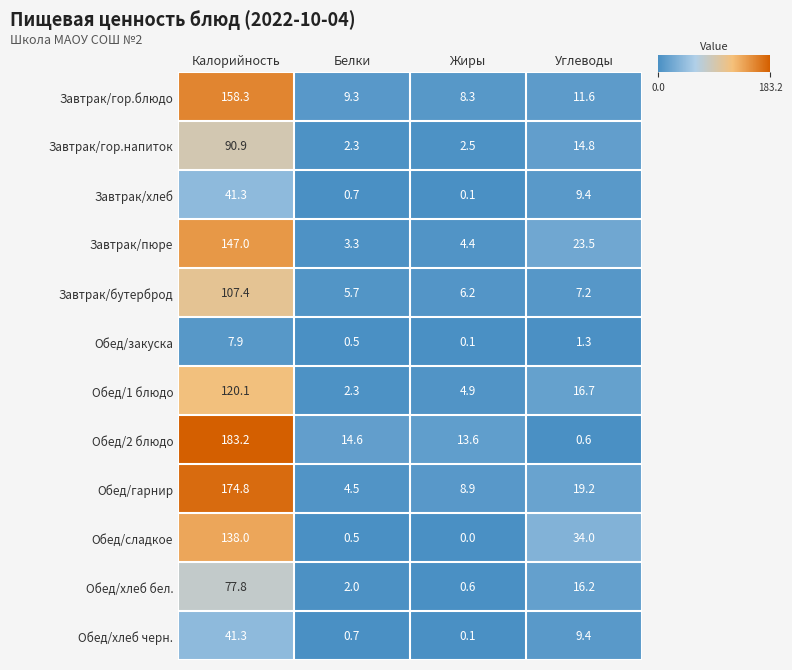

At which label is Обед/гарнир closest to 89?

Углеводы